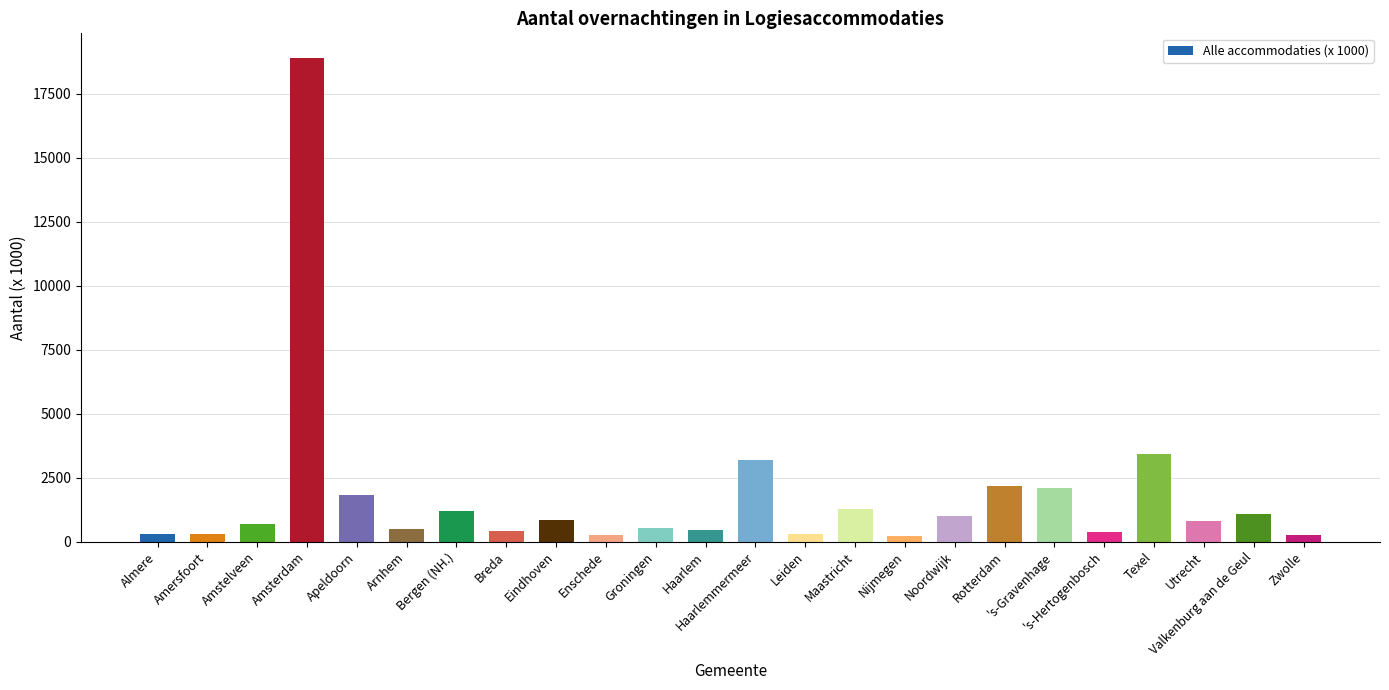

Which label corresponds to the largest value in the chart?

Amsterdam